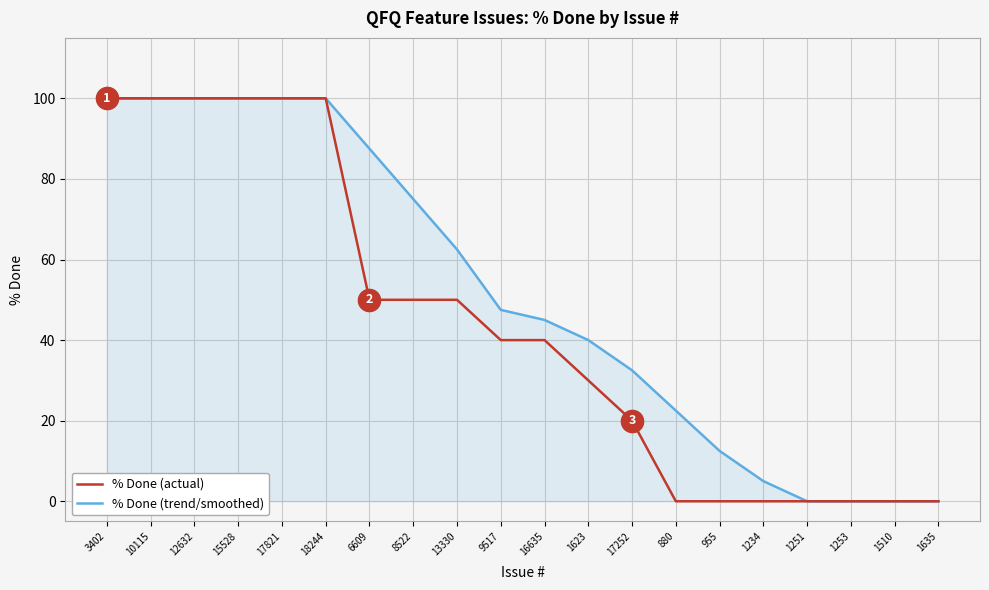

At 17252, list the series in order from largest to smallest.

% Done (trend/smoothed), % Done (actual)